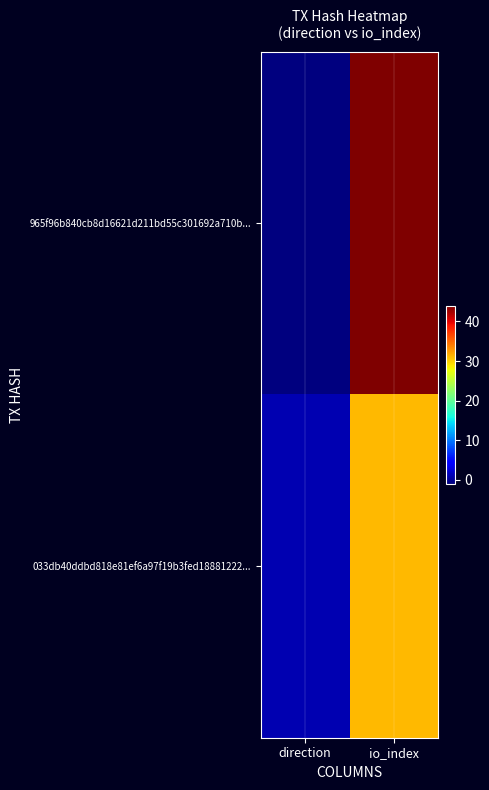

Which category has the highest value across all series?

io_index